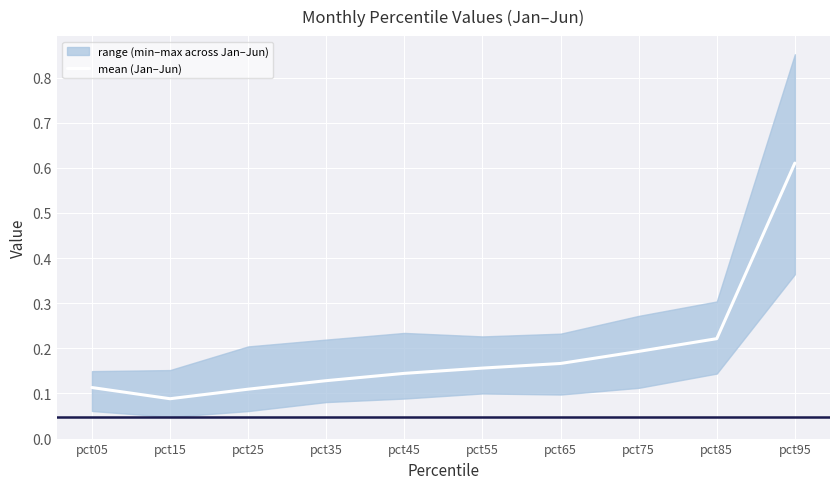

Reading left to right, extract all data points from this chart.

0.1	0.1	0.1	0.1	0.1	0.2	0.2	0.2	0.2	0.6